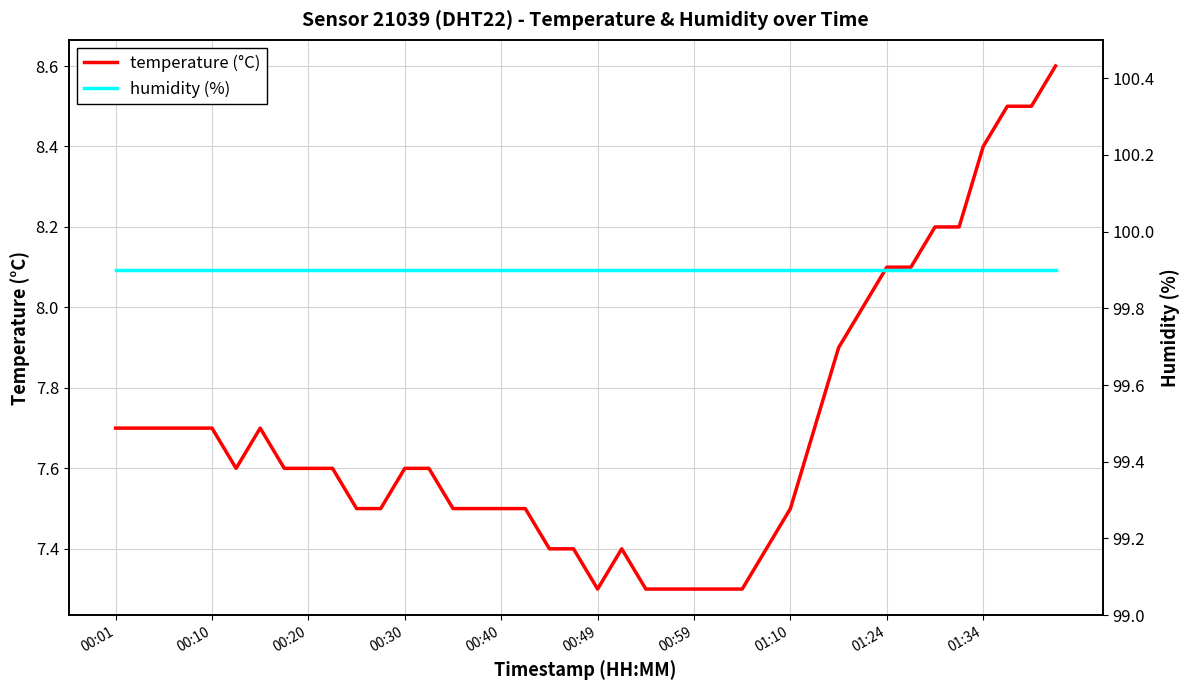

What is the highest value of the temperature (°C) series?

8.6